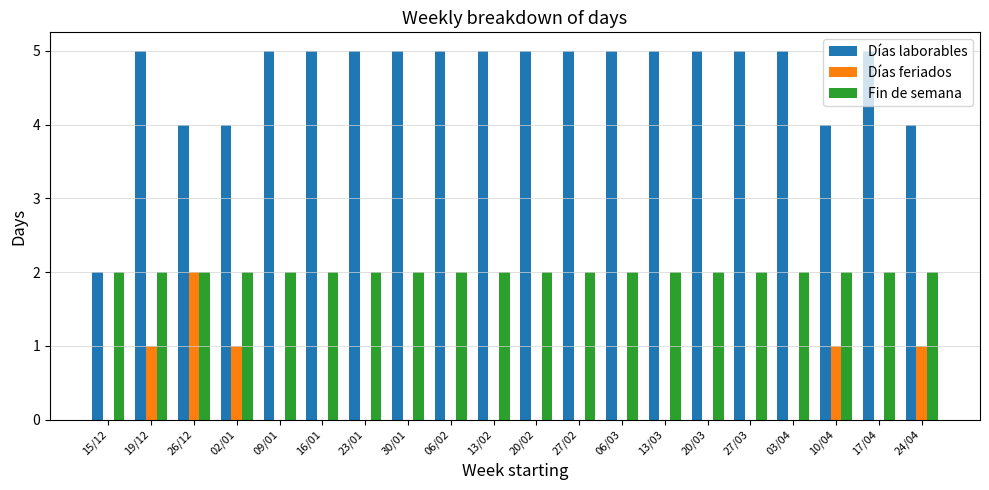

Does the chart contain stacked bars?

No